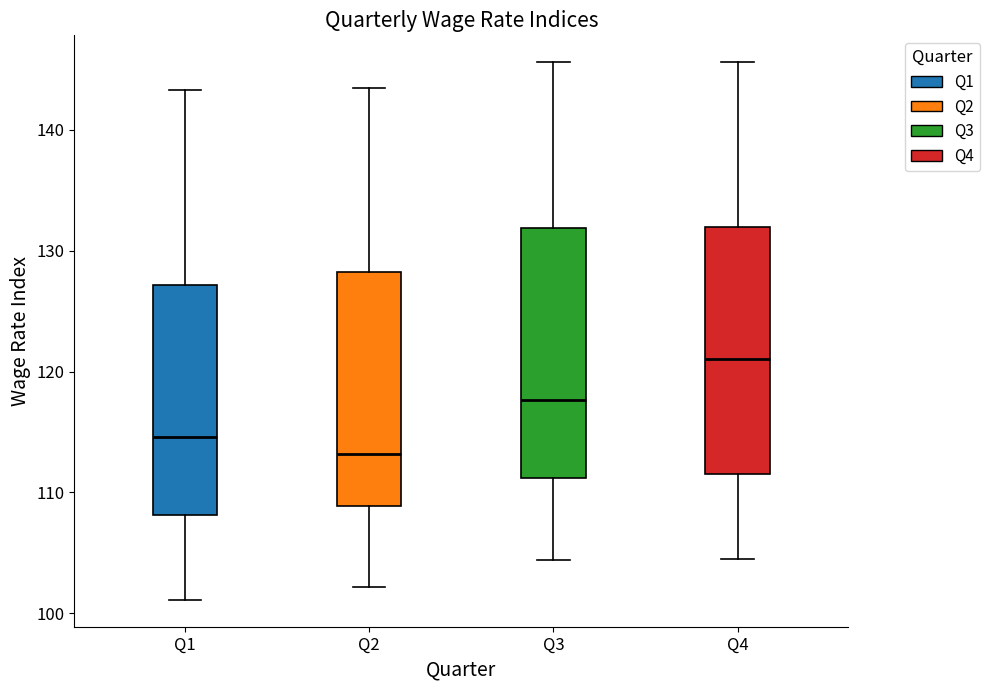

Which box has the lowest median line?

Q2